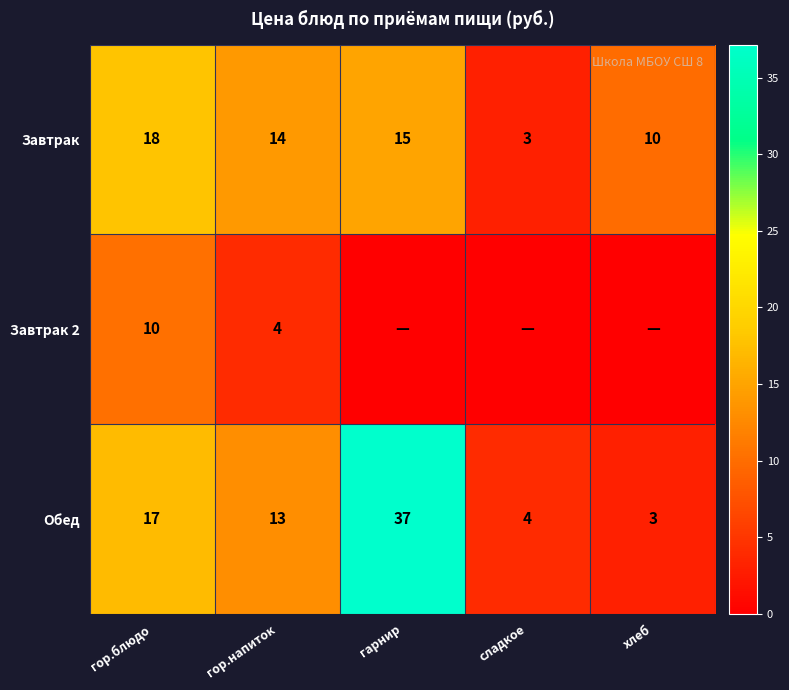

How many data points in Завтрак are less than 14?

2